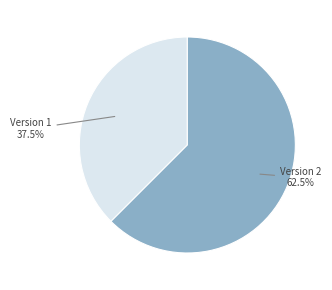

Count the number of slices in the pie.

2